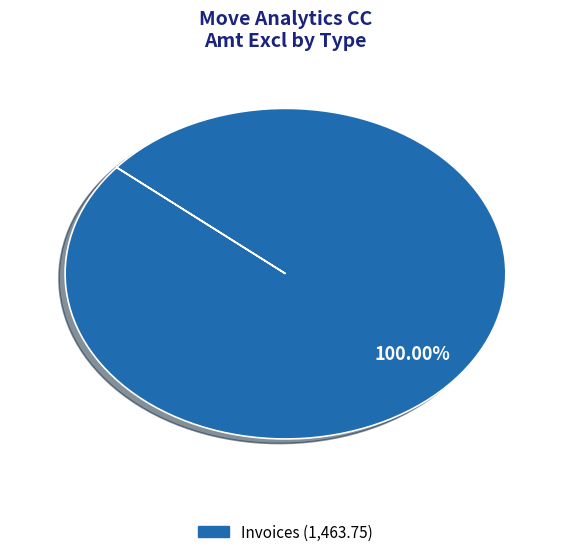

Is there a majority slice in this chart?

Yes